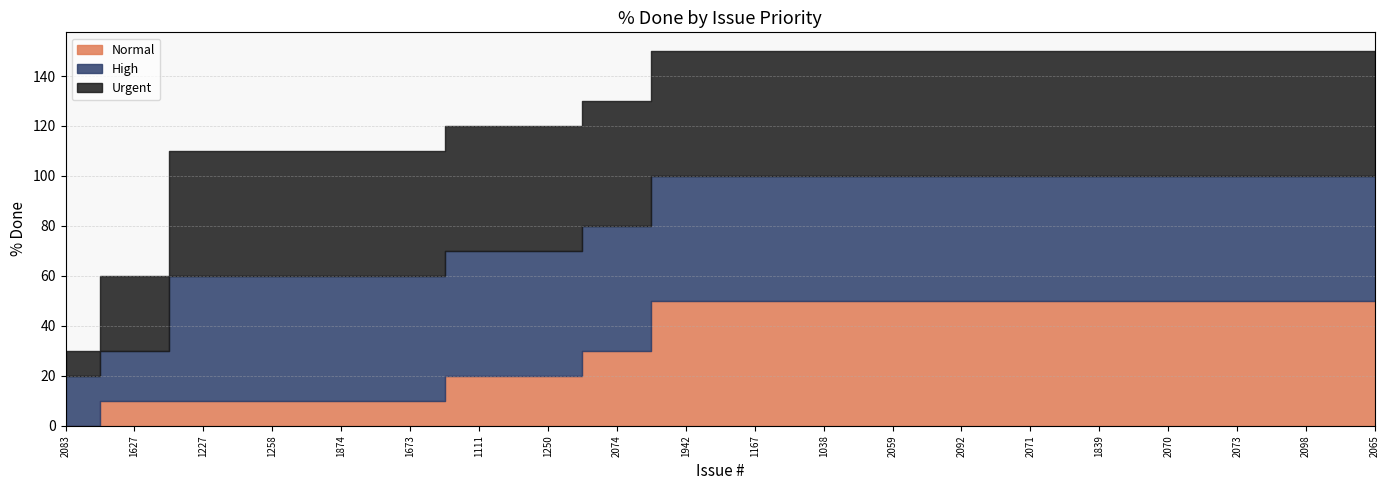

At how many categories does at least one series exceed 14?

20